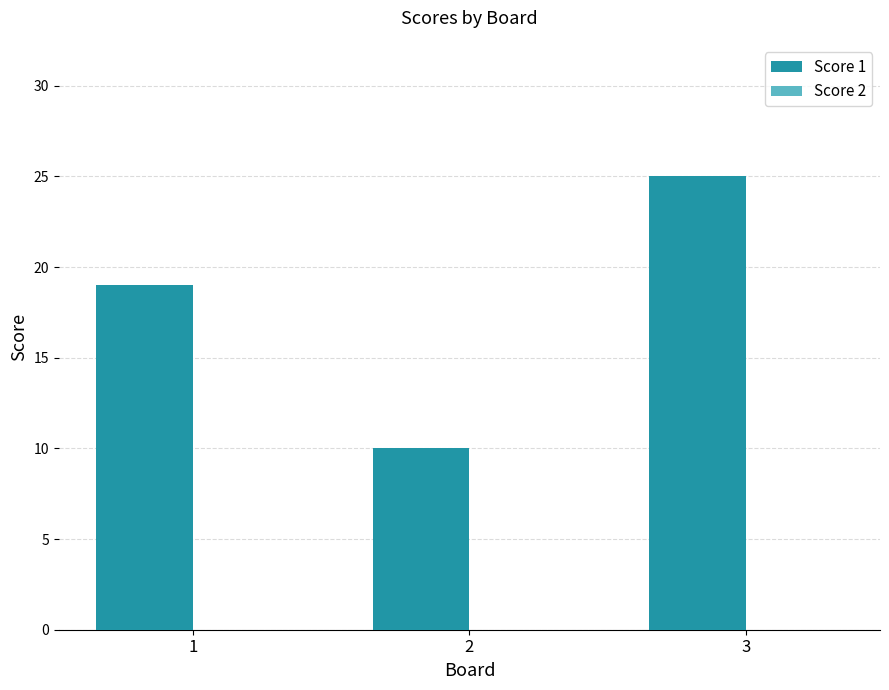

What is the value of the 3rd bar from the left?

25